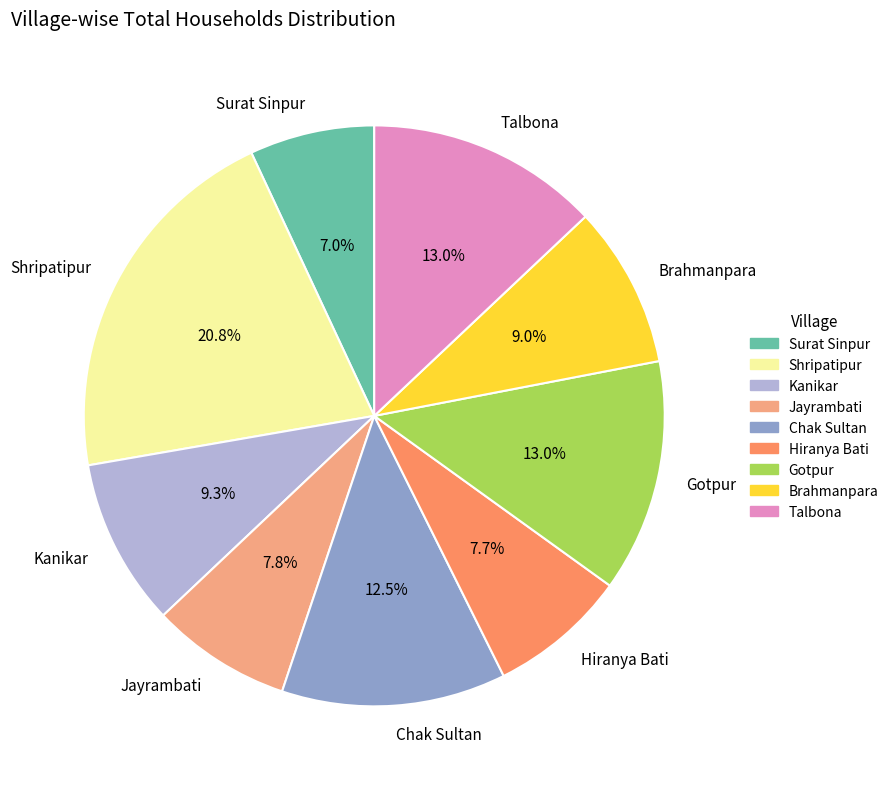

Does Brahmanpara account for over 50% of the chart?

No